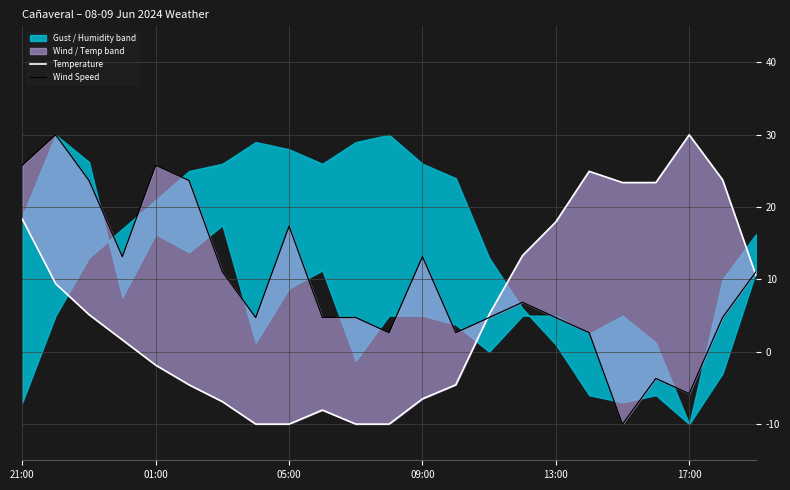

What is the approximate value of Temperature at 9?

-8.1